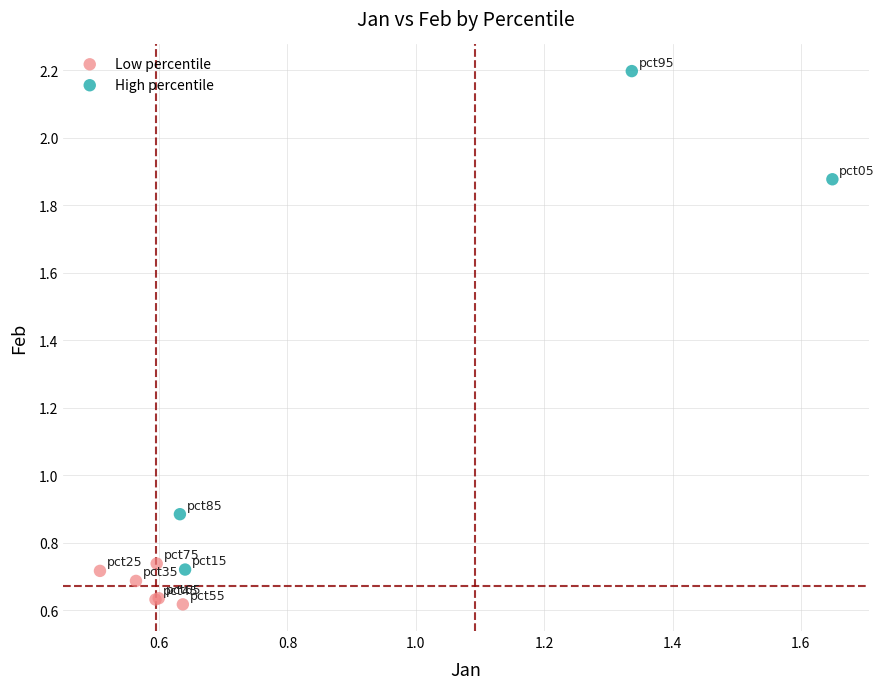

Which series contains the lowest Y value?

Low percentile